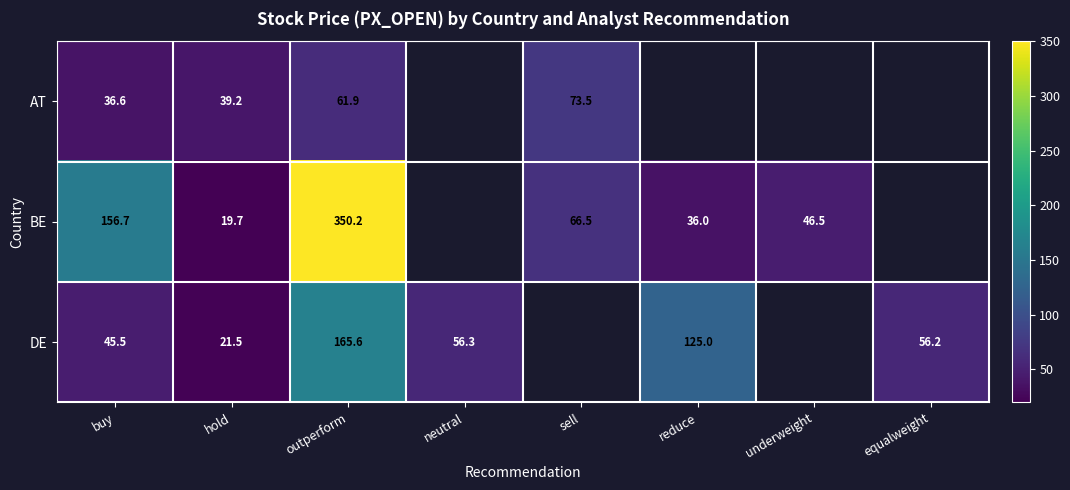

Is the value of BE at hold greater than the value of AT at outperform?

No